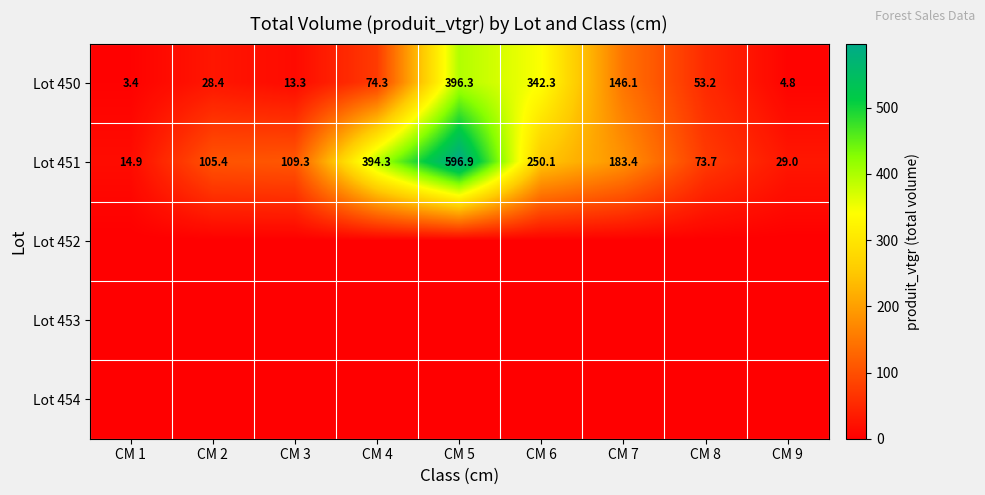

At how many categories does at least one series exceed 100?

6